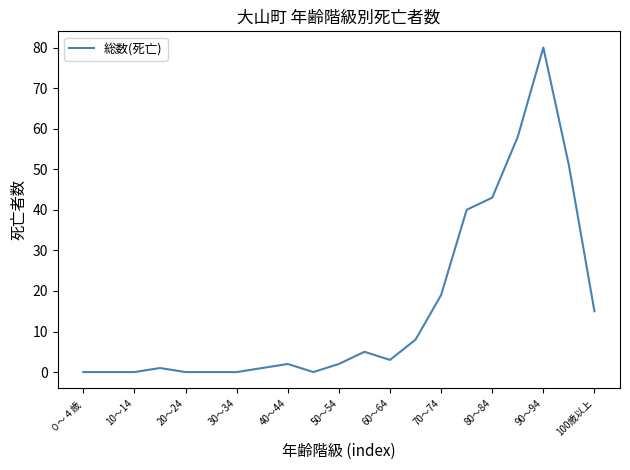

What is the difference between the maximum and minimum values?

80